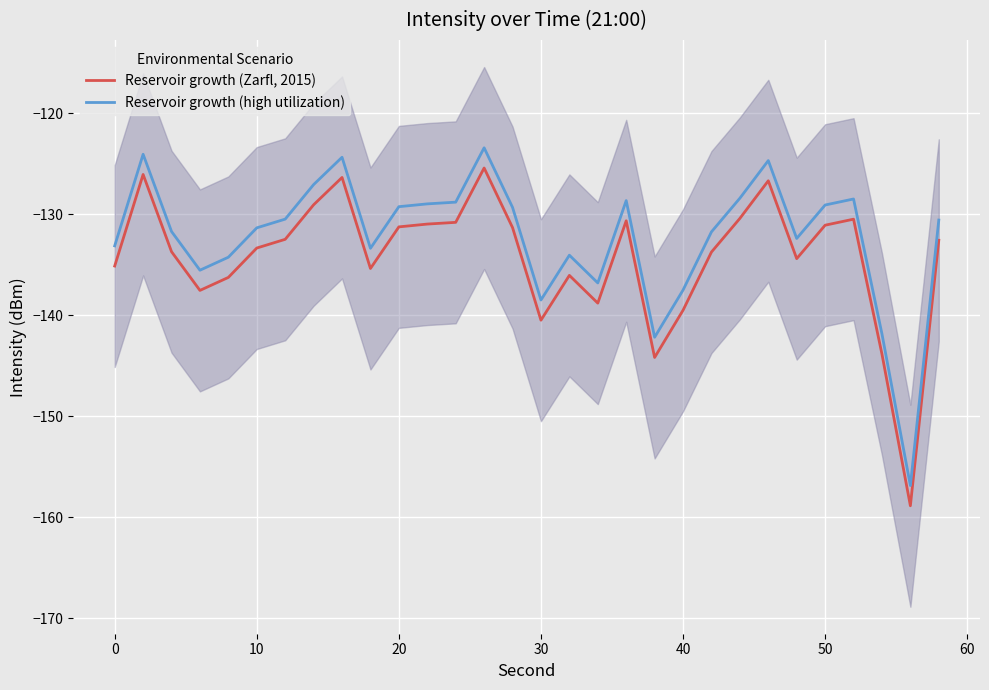

What are all the series names shown in the legend?

Reservoir growth (Zarfl, 2015), Reservoir growth (high utilization)